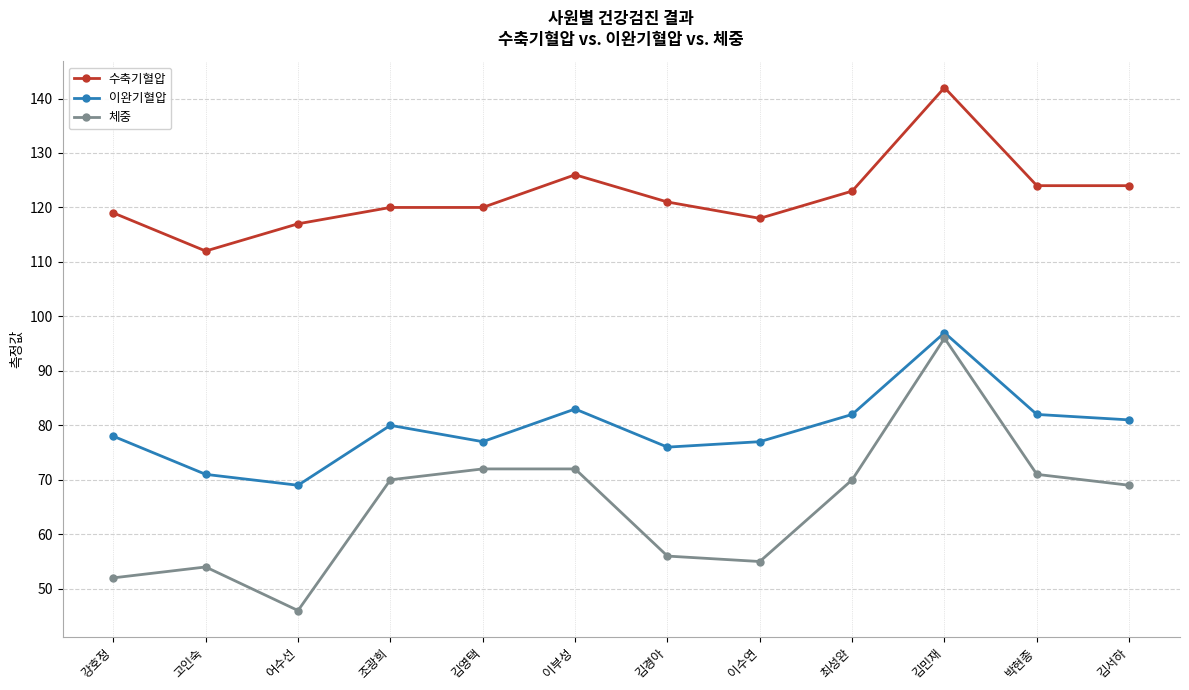

What is the value of the 수축기혈압 point at the 2nd from the left?

112